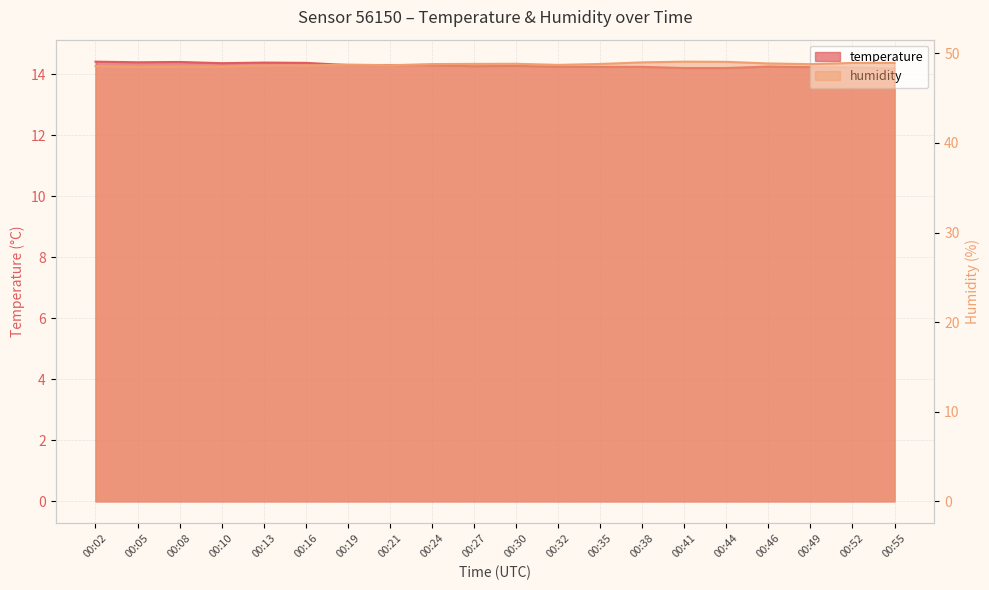

True or false: temperature has a value of 6.4 at 00:30.

False